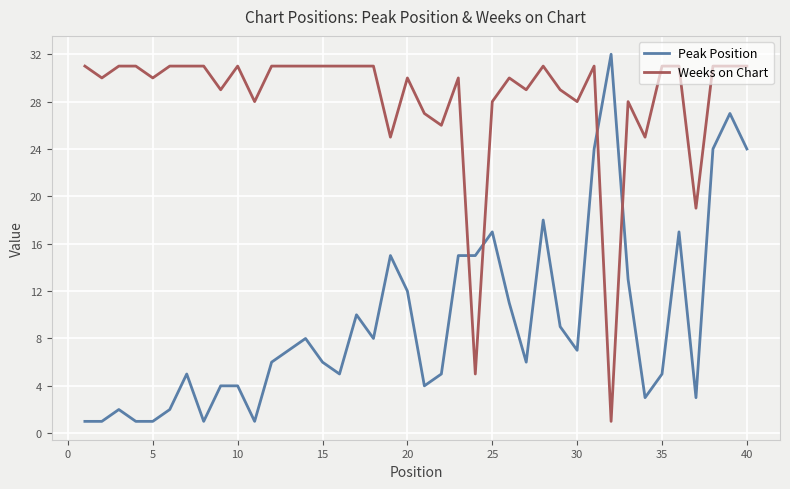

Which series has the largest total across all categories?

Weeks on Chart